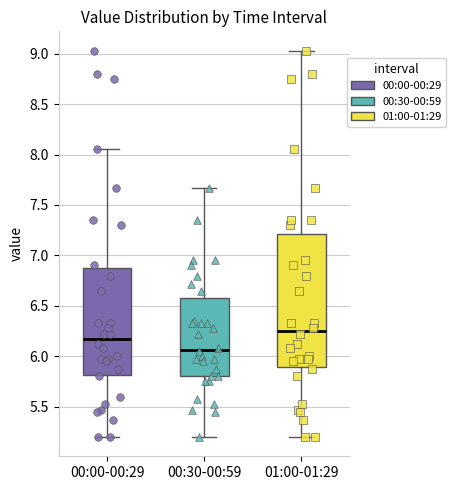

Reading left to right, read every box against the y-axis: the position of its median line, the range the box covers, and the ends of its whiskers. The values are not printed on the chart, so give them approximately, as read against the axis.

00:00-00:29: median 6.15, box 5.80 to 6.90, whiskers 5.20 to 8.05
00:30-00:59: median 6.05, box 5.80 to 6.60, whiskers 5.20 to 7.65
01:00-01:29: median 6.25, box 5.90 to 7.20, whiskers 5.20 to 9.05